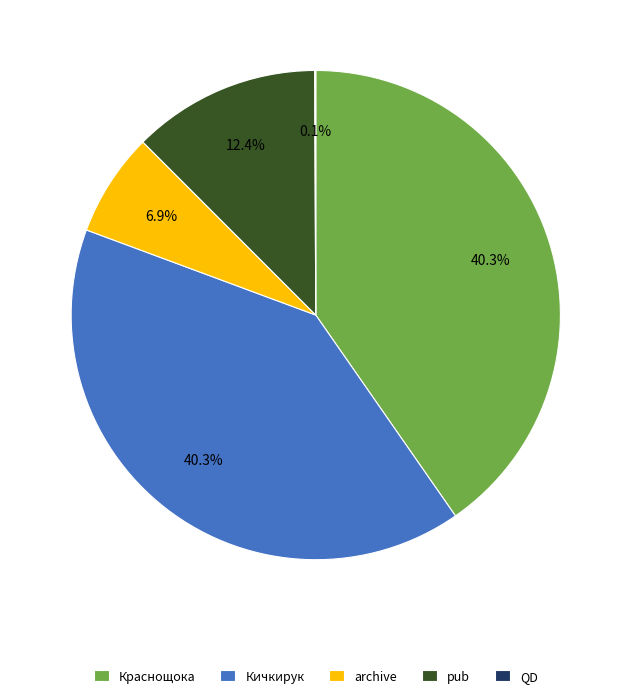

What is the total percentage of pub and archive?

19.3%